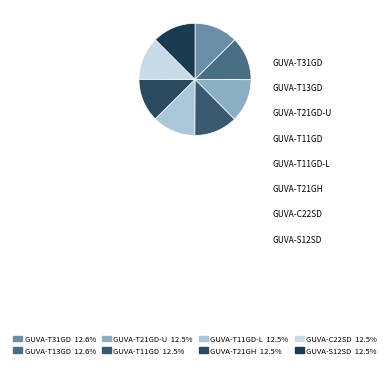

To the nearest percent, what is the average slice percentage?

12%